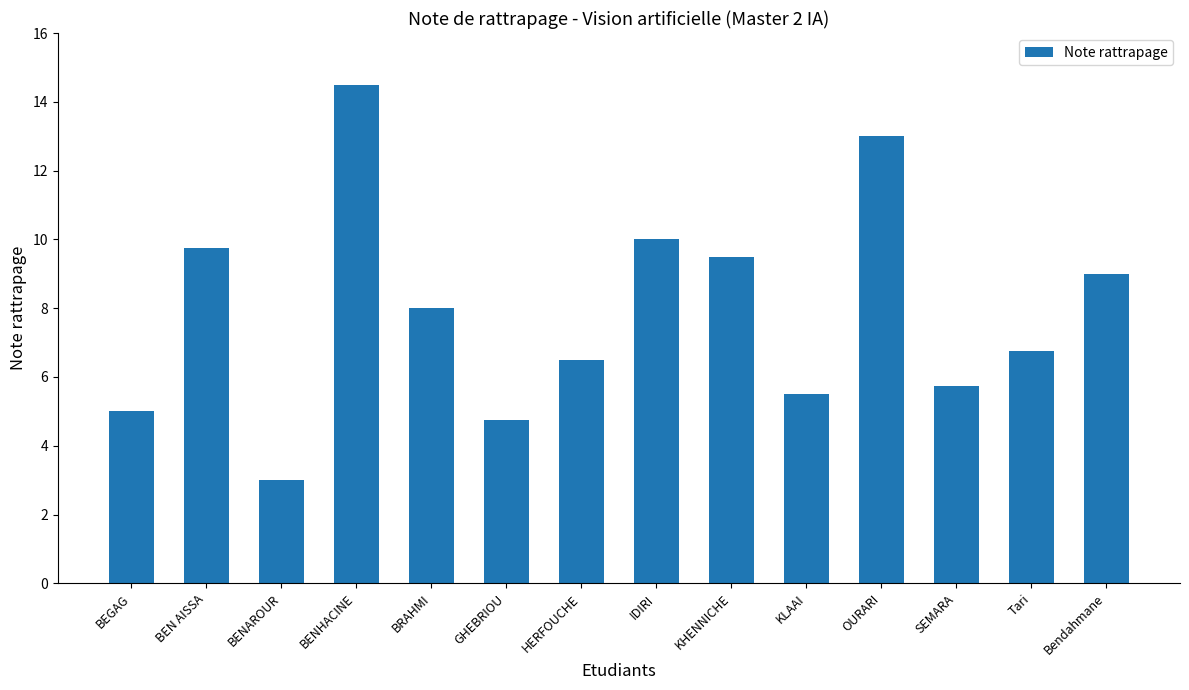

How many bars are there in total?

14